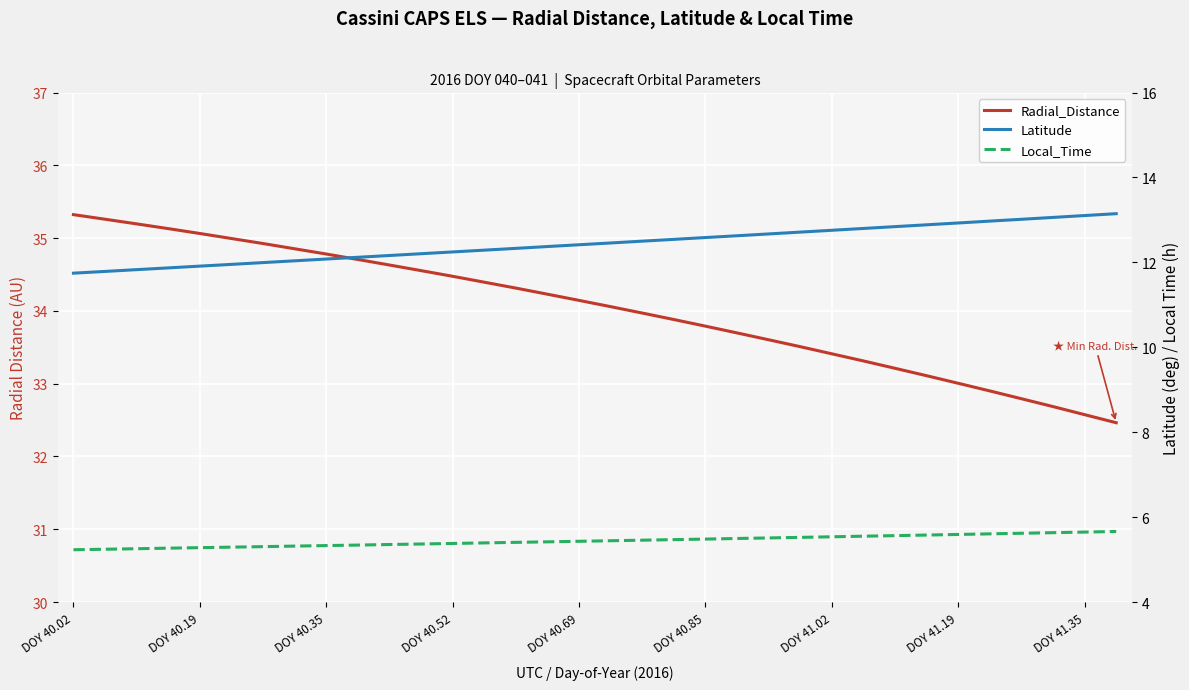

What is the label of the 6th point from the left?

DOY 40.85